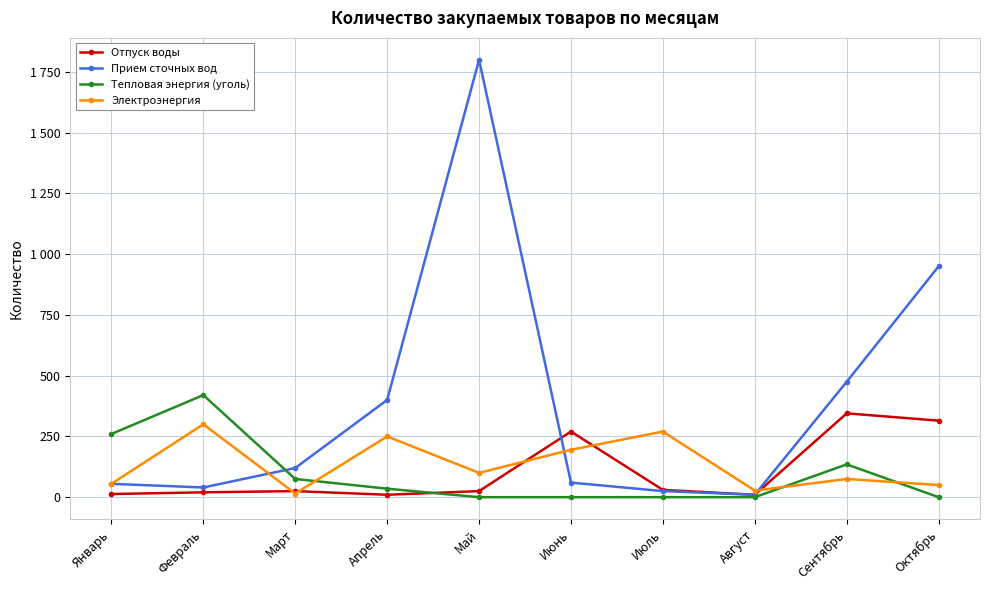

How many interior local peaks does the Тепловая энергия (уголь) series have?

2